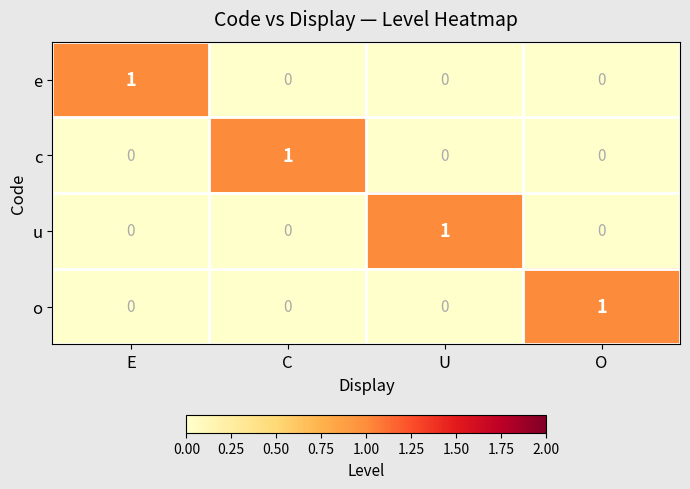

Is it true that c equals 1 at U?

False